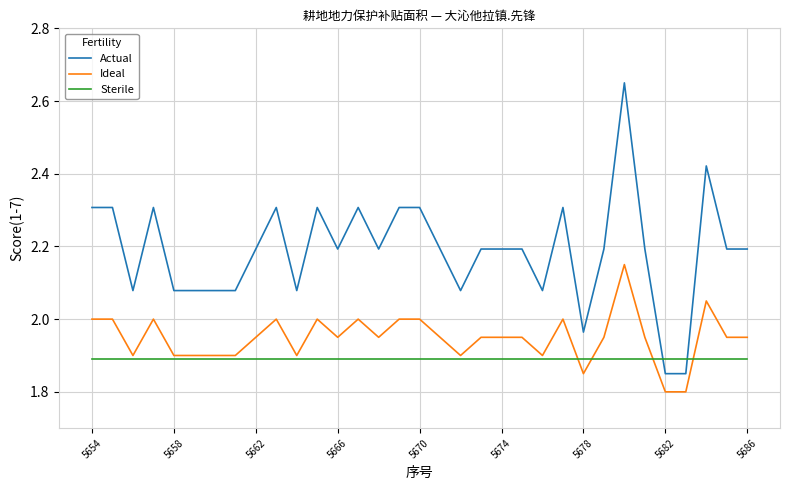

True or false: Ideal and Actual intersect in this chart.

False